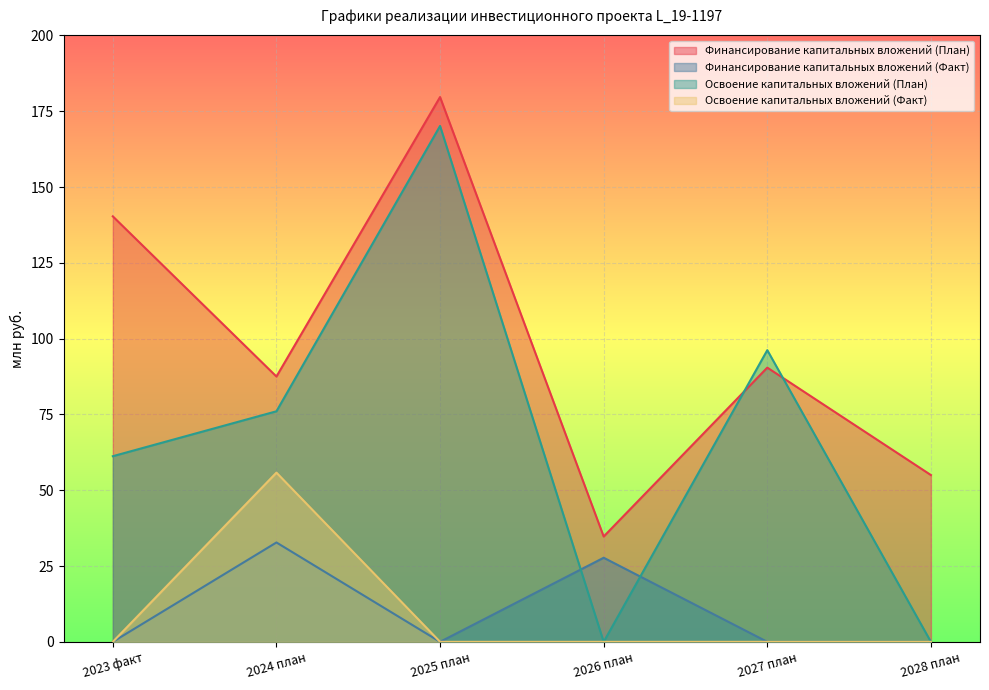

True or false: Финансирование капитальных вложений (Факт) and Освоение капитальных вложений (Факт) intersect in this chart.

False